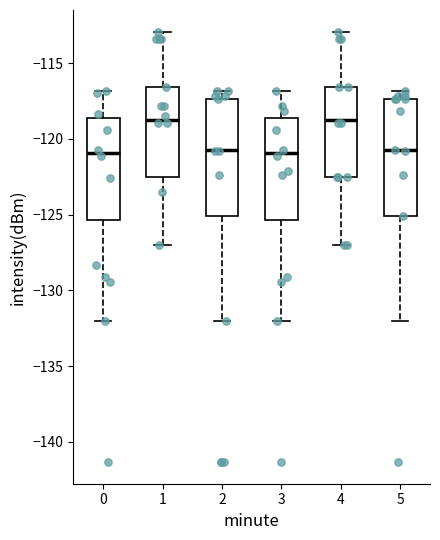

Where does the upper whisker of the box at x = 0 end on the y-axis? The values are not printed on the chart, so give them approximately, as read against the axis.

-117.0